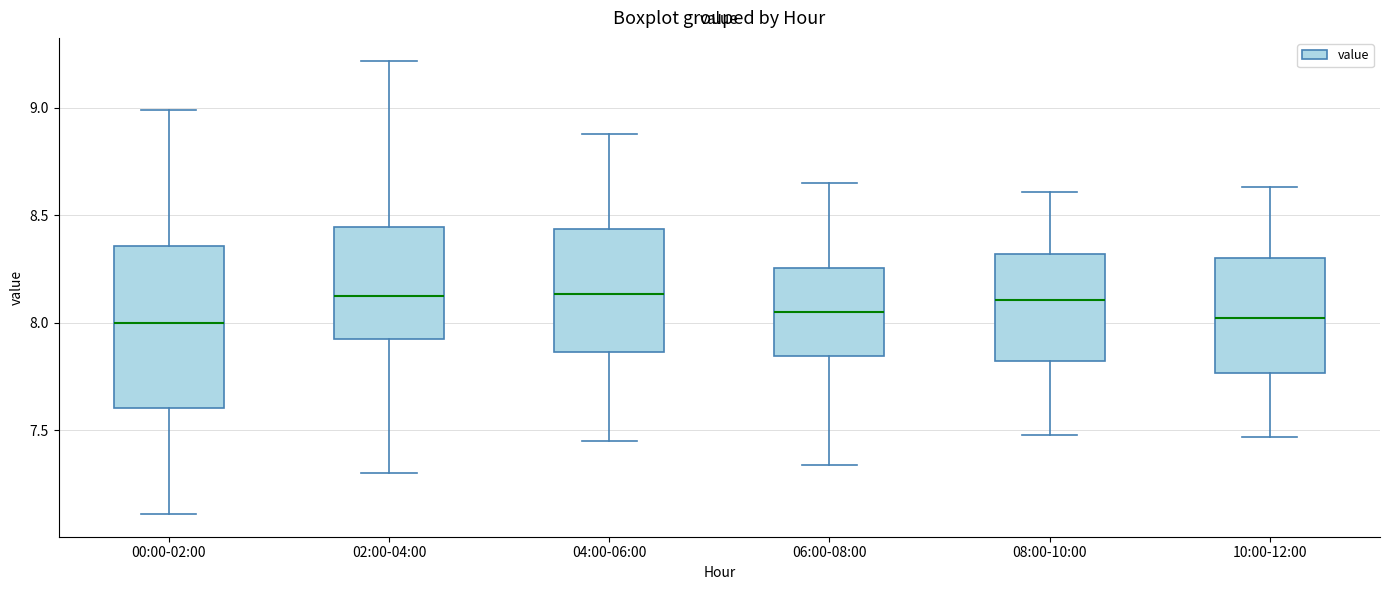

Reading left to right, read every box against the y-axis: the position of its median line, the range the box covers, and the ends of its whiskers. The values are not printed on the chart, so give them approximately, as read against the axis.

00:00-02:00: median 8.00, box 7.60 to 8.35, whiskers 7.10 to 9.00
02:00-04:00: median 8.15, box 7.95 to 8.45, whiskers 7.30 to 9.20
04:00-06:00: median 8.15, box 7.85 to 8.45, whiskers 7.45 to 8.90
06:00-08:00: median 8.05, box 7.85 to 8.25, whiskers 7.35 to 8.65
08:00-10:00: median 8.10, box 7.80 to 8.30, whiskers 7.50 to 8.60
10:00-12:00: median 8.00, box 7.75 to 8.30, whiskers 7.45 to 8.65